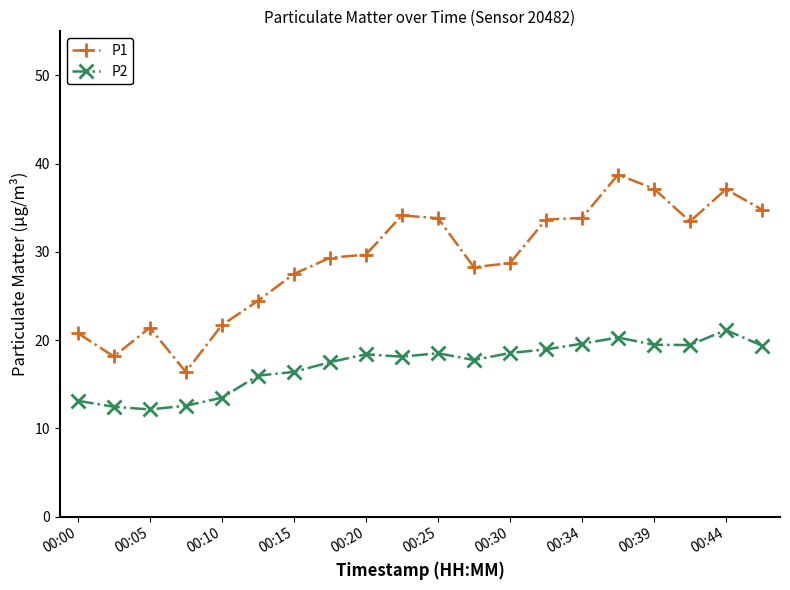

Does the chart have visible grid lines?

No